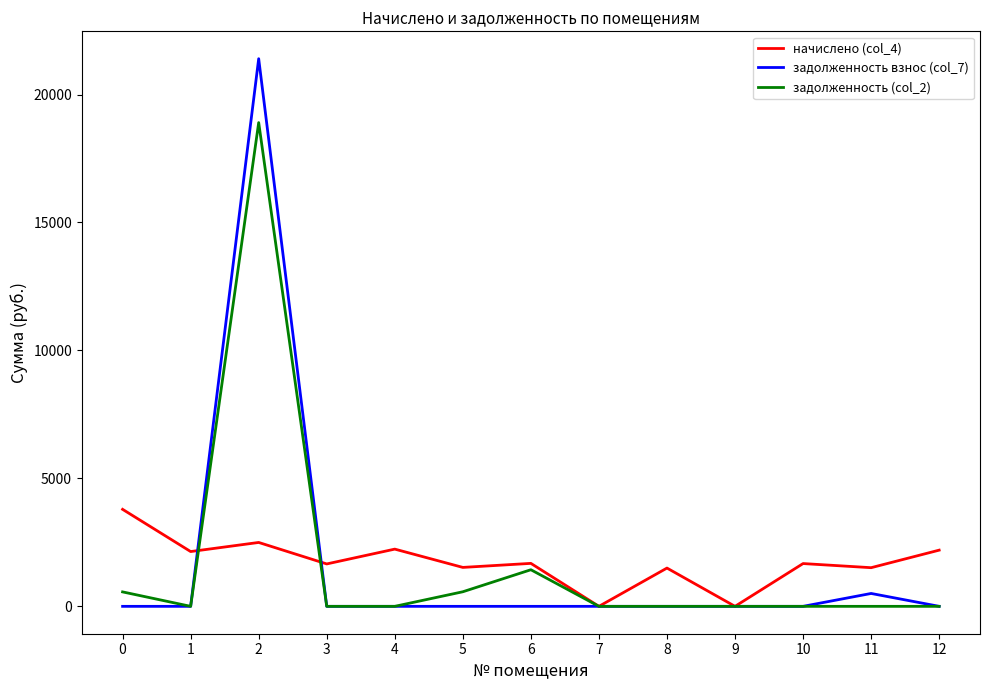

What is the spread (max minus min) of values at 11?

1510.4